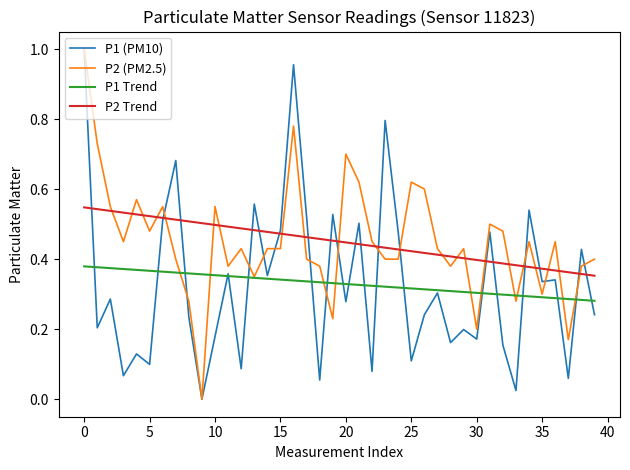

What are all the series names shown in the legend?

P1 (PM10), P2 (PM2.5), P1 Trend, P2 Trend